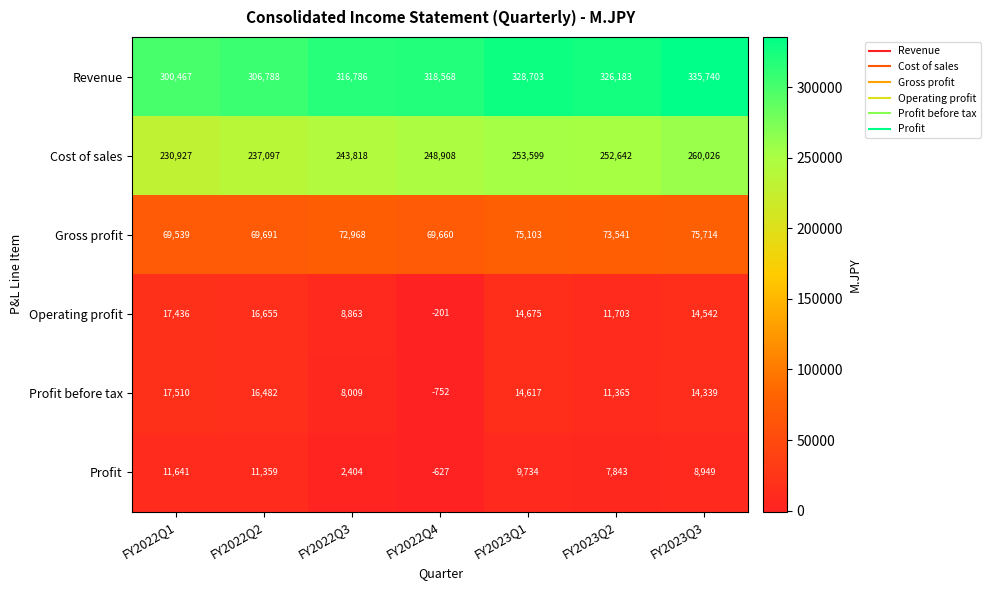

What is the sum of all Profit values?

51303